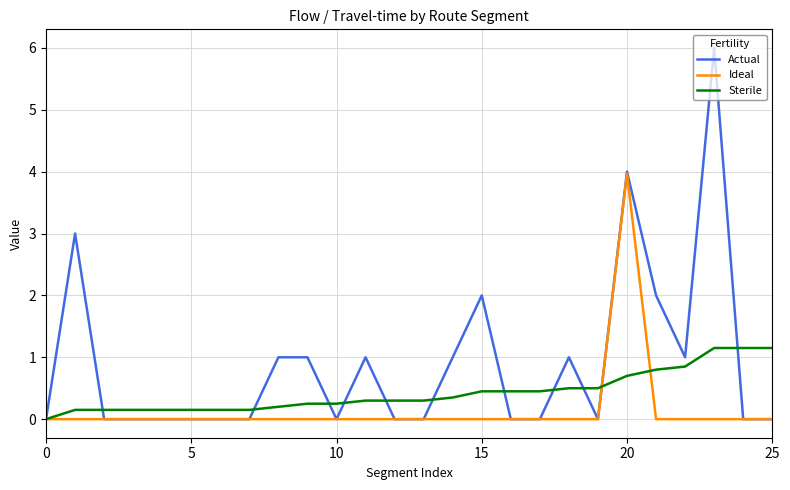

Is this an area chart (filled region under the line)?

No